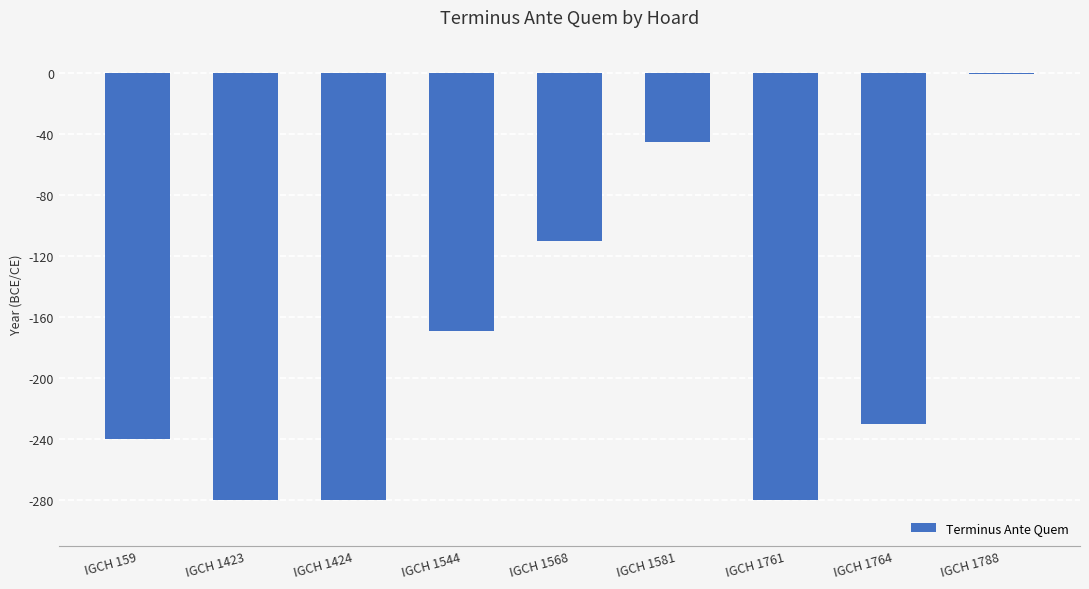

What is the value of the 4th bar from the left?

-169